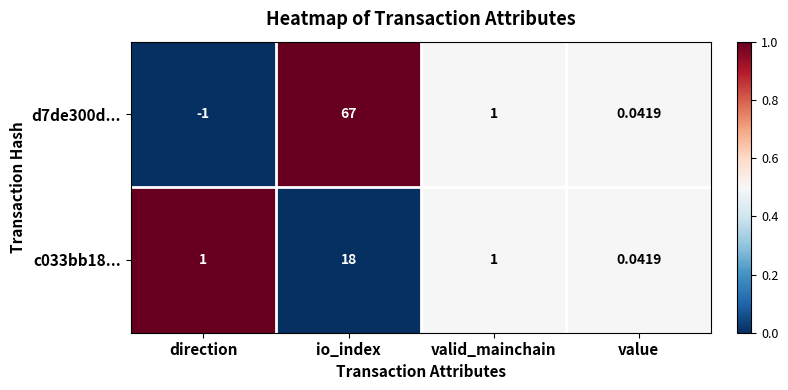

Which label corresponds to the smallest value in the chart?

direction